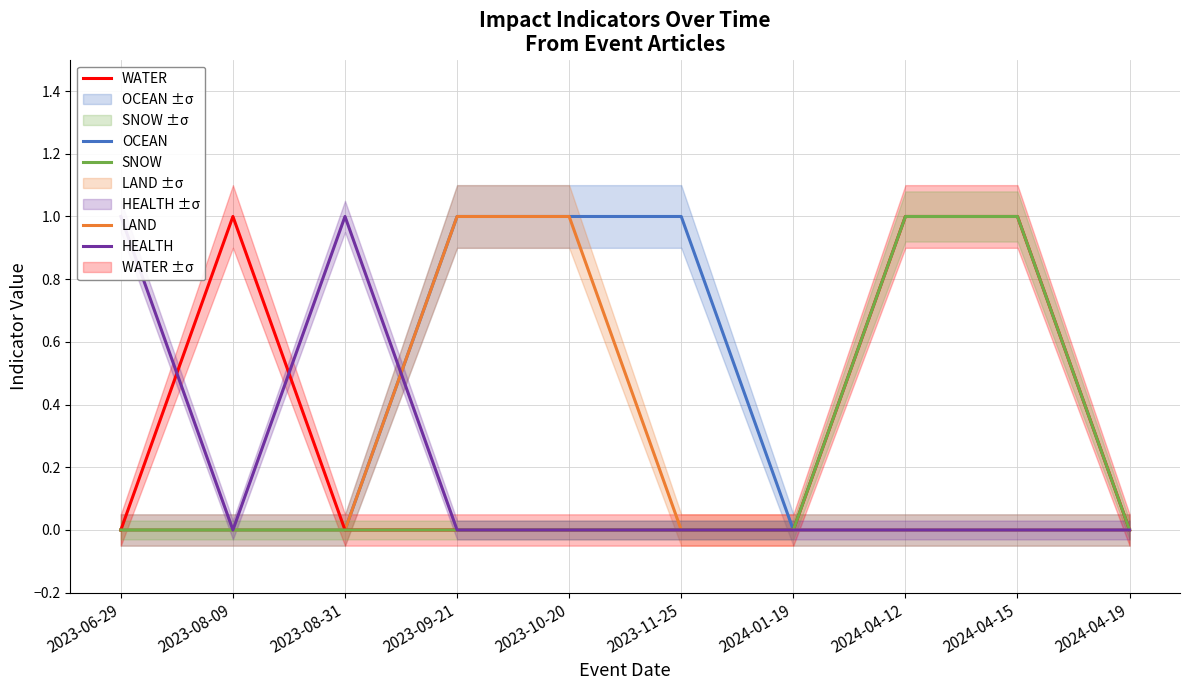

Reading left to right, extract all data points from this chart.

OCEAN: 2023-06-29=0	2023-08-09=0	2023-08-31=0	2023-09-21=1	2023-10-20=1	2023-11-25=1	2024-01-19=0	2024-04-12=0	2024-04-15=0	2024-04-19=0
LAND: 2023-06-29=0	2023-08-09=0	2023-08-31=0	2023-09-21=1	2023-10-20=1	2023-11-25=0	2024-01-19=0	2024-04-12=0	2024-04-15=0	2024-04-19=0
WATER: 2023-06-29=0	2023-08-09=1	2023-08-31=0	2023-09-21=0	2023-10-20=0	2023-11-25=0	2024-01-19=0	2024-04-12=1	2024-04-15=1	2024-04-19=0
SNOW: 2023-06-29=0	2023-08-09=0	2023-08-31=0	2023-09-21=0	2023-10-20=0	2023-11-25=0	2024-01-19=0	2024-04-12=1	2024-04-15=1	2024-04-19=0
HEALTH: 2023-06-29=1	2023-08-09=0	2023-08-31=1	2023-09-21=0	2023-10-20=0	2023-11-25=0	2024-01-19=0	2024-04-12=0	2024-04-15=0	2024-04-19=0